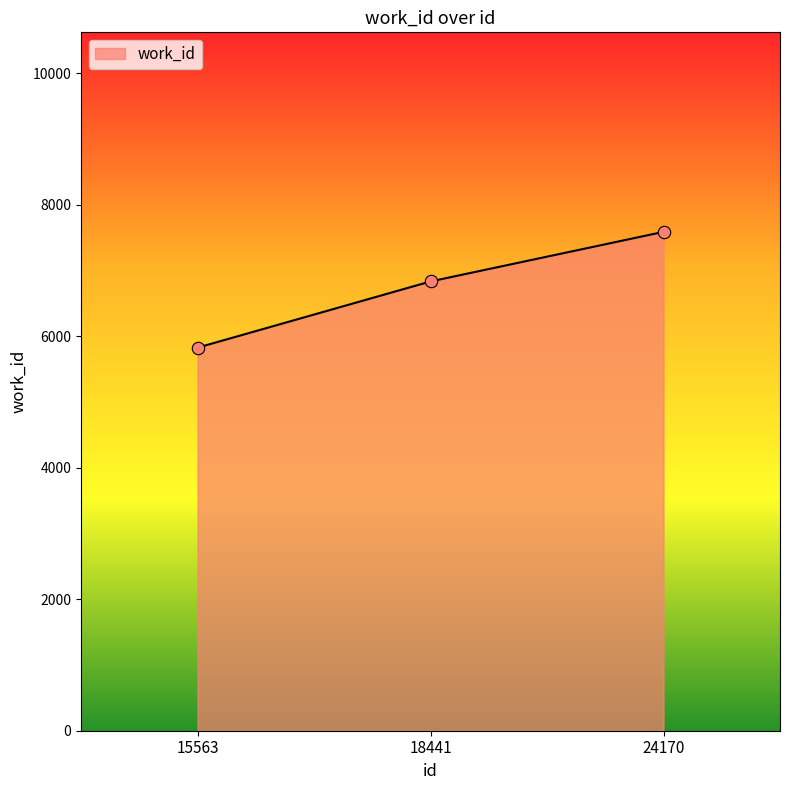

What is the change in value from 15563 to 18441?

+1007